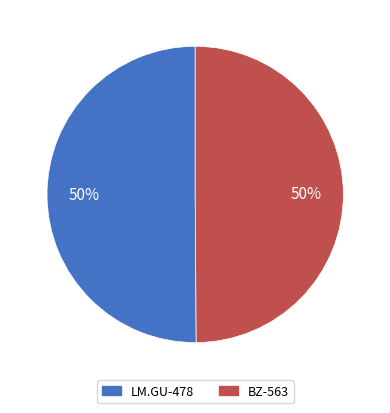

To the nearest percent, what is the average slice percentage?

50%